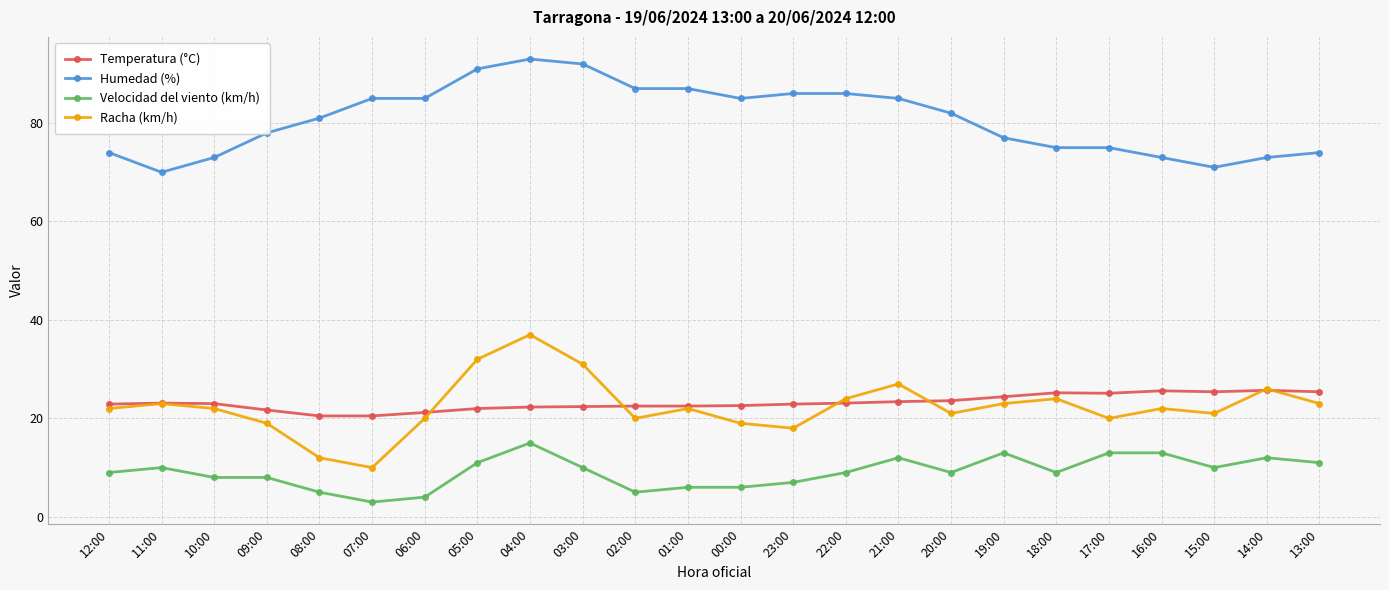

The value of Temperatura (°C) at 14:00 is 25.7. True or false?

True